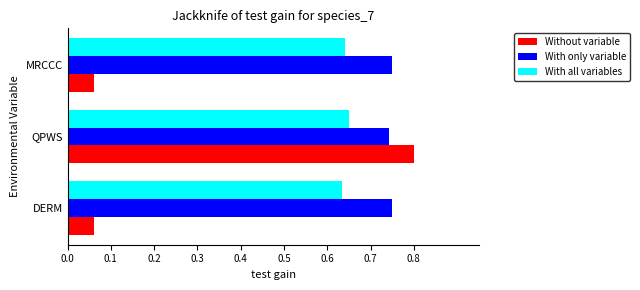

At which category does the chart reach its peak across all series?

QPWS